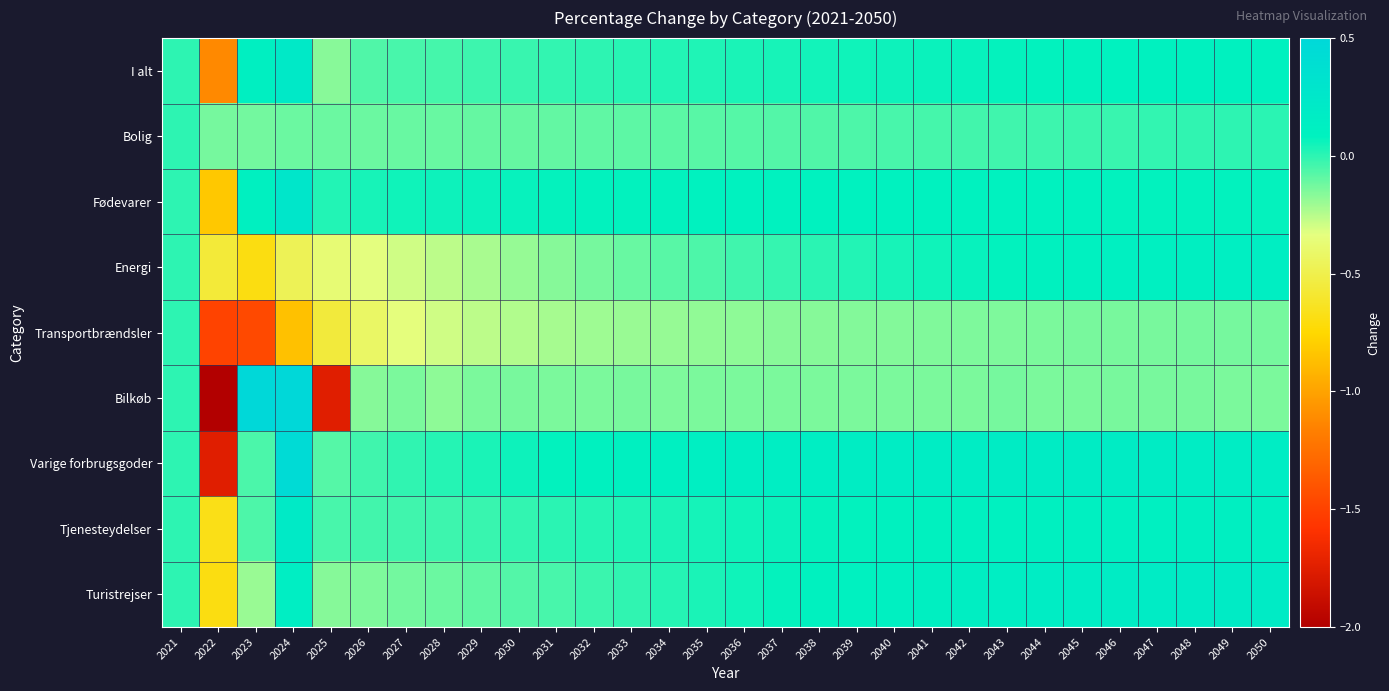

Reading right to left, list all the values displayed in this chart.

I alt: 2050=0.1	2049=0.1	2048=0.1	2047=0.1	2046=0.1	2045=0.1	2044=0.1	2043=0.1	2042=0.1	2041=0.1	2040=0.1	2039=0.1	2038=0.0	2037=0.0	2036=0.0	2035=0.0	2034=0.0	2033=0.0	2032=-0.0	2031=-0.0	2030=-0.0	2029=-0.0	2028=-0.0	2027=-0.1	2026=-0.1	2025=-0.2	2024=0.2	2023=0.1	2022=-1.1	2021=0.0
Bolig: 2050=0.0	2049=-0.0	2048=-0.0	2047=-0.0	2046=-0.0	2045=-0.0	2044=-0.0	2043=-0.0	2042=-0.0	2041=-0.0	2040=-0.1	2039=-0.1	2038=-0.1	2037=-0.1	2036=-0.1	2035=-0.1	2034=-0.1	2033=-0.1	2032=-0.1	2031=-0.1	2030=-0.1	2029=-0.1	2028=-0.1	2027=-0.1	2026=-0.1	2025=-0.1	2024=-0.1	2023=-0.1	2022=-0.1	2021=0.0
Fødevarer: 2050=0.1	2049=0.1	2048=0.1	2047=0.1	2046=0.1	2045=0.1	2044=0.1	2043=0.1	2042=0.1	2041=0.1	2040=0.1	2039=0.1	2038=0.1	2037=0.1	2036=0.1	2035=0.1	2034=0.1	2033=0.1	2032=0.1	2031=0.1	2030=0.1	2029=0.1	2028=0.1	2027=0.1	2026=0.0	2025=0.0	2024=0.3	2023=0.1	2022=-0.8	2021=0.0
Energi: 2050=0.1	2049=0.1	2048=0.1	2047=0.1	2046=0.1	2045=0.1	2044=0.1	2043=0.1	2042=0.1	2041=0.1	2040=0.0	2039=0.0	2038=0.0	2037=-0.0	2036=-0.0	2035=-0.1	2034=-0.1	2033=-0.1	2032=-0.1	2031=-0.2	2030=-0.2	2029=-0.2	2028=-0.3	2027=-0.3	2026=-0.3	2025=-0.4	2024=-0.5	2023=-0.7	2022=-0.6	2021=0.0
Transportbrændsler: 2050=-0.1	2049=-0.1	2048=-0.1	2047=-0.1	2046=-0.1	2045=-0.1	2044=-0.1	2043=-0.1	2042=-0.1	2041=-0.2	2040=-0.2	2039=-0.2	2038=-0.2	2037=-0.2	2036=-0.2	2035=-0.2	2034=-0.2	2033=-0.2	2032=-0.2	2031=-0.2	2030=-0.2	2029=-0.3	2028=-0.3	2027=-0.3	2026=-0.4	2025=-0.6	2024=-0.9	2023=-1.5	2022=-1.5	2021=0.0
Bilkøb: 2050=-0.1	2049=-0.1	2048=-0.1	2047=-0.1	2046=-0.1	2045=-0.1	2044=-0.1	2043=-0.1	2042=-0.1	2041=-0.1	2040=-0.1	2039=-0.1	2038=-0.1	2037=-0.1	2036=-0.1	2035=-0.1	2034=-0.1	2033=-0.1	2032=-0.1	2031=-0.1	2030=-0.1	2029=-0.1	2028=-0.2	2027=-0.1	2026=-0.2	2025=-1.7	2024=1.4	2023=4.2	2022=-7.6	2021=0.0
Varige forbrugsgoder: 2050=0.2	2049=0.2	2048=0.2	2047=0.2	2046=0.2	2045=0.2	2044=0.2	2043=0.2	2042=0.2	2041=0.2	2040=0.2	2039=0.2	2038=0.2	2037=0.1	2036=0.1	2035=0.1	2034=0.1	2033=0.1	2032=0.1	2031=0.1	2030=0.1	2029=0.0	2028=0.0	2027=-0.0	2026=-0.0	2025=-0.1	2024=0.4	2023=-0.1	2022=-1.7	2021=0.0
Tjenesteydelser: 2050=0.1	2049=0.1	2048=0.1	2047=0.1	2046=0.1	2045=0.1	2044=0.1	2043=0.1	2042=0.1	2041=0.1	2040=0.1	2039=0.1	2038=0.1	2037=0.1	2036=0.1	2035=0.0	2034=0.0	2033=0.0	2032=0.0	2031=0.0	2030=-0.0	2029=-0.0	2028=-0.0	2027=-0.0	2026=-0.0	2025=-0.0	2024=0.2	2023=-0.1	2022=-0.7	2021=0.0
Turistrejser: 2050=0.2	2049=0.2	2048=0.2	2047=0.2	2046=0.2	2045=0.2	2044=0.2	2043=0.2	2042=0.1	2041=0.1	2040=0.1	2039=0.1	2038=0.1	2037=0.1	2036=0.1	2035=0.0	2034=0.0	2033=-0.0	2032=-0.0	2031=-0.0	2030=-0.1	2029=-0.1	2028=-0.1	2027=-0.1	2026=-0.1	2025=-0.2	2024=0.1	2023=-0.2	2022=-0.7	2021=0.0